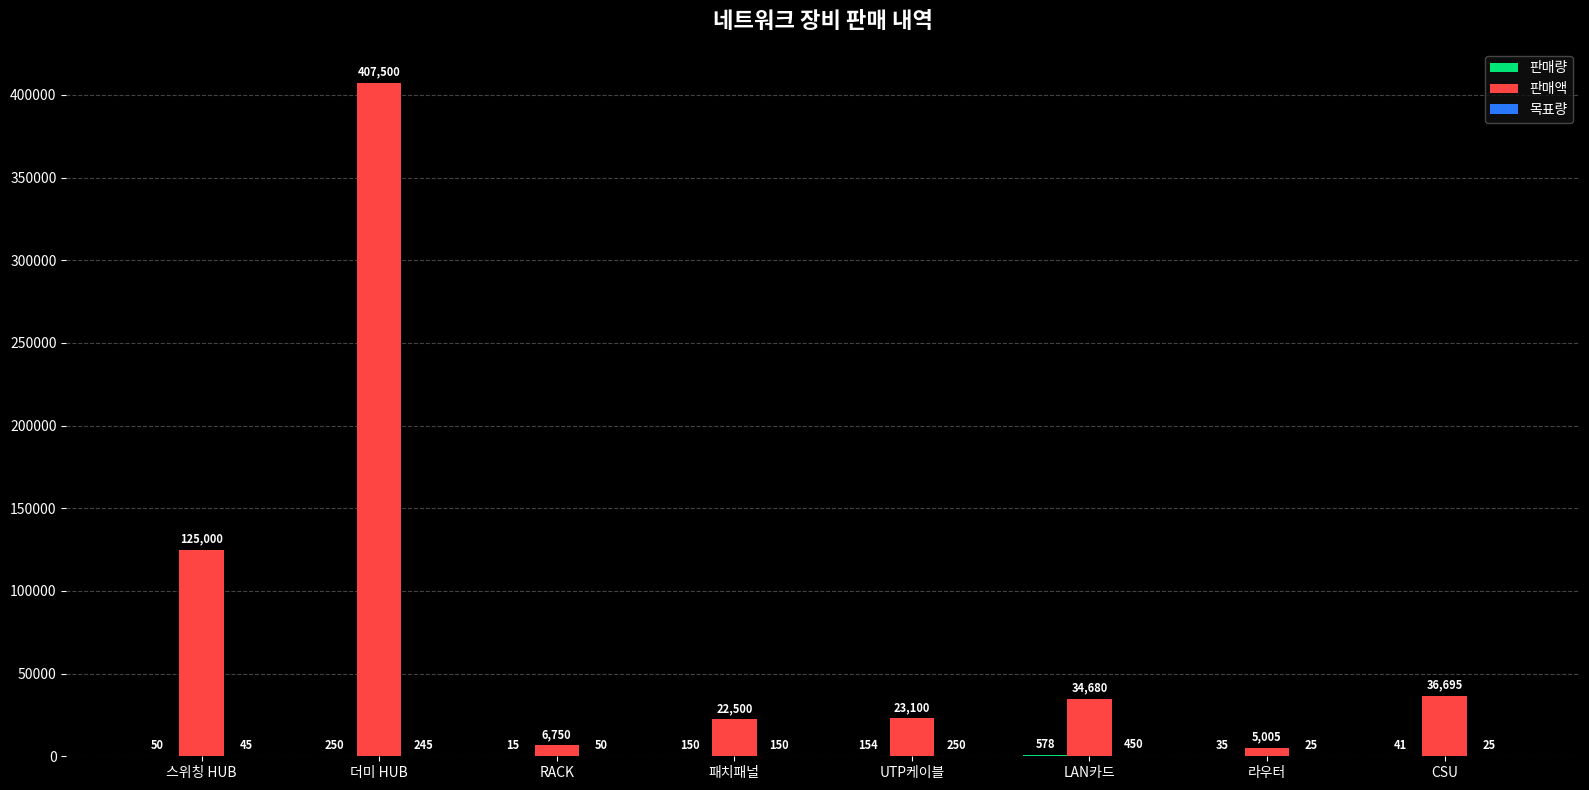

Which series has the largest range (max minus min)?

판매액